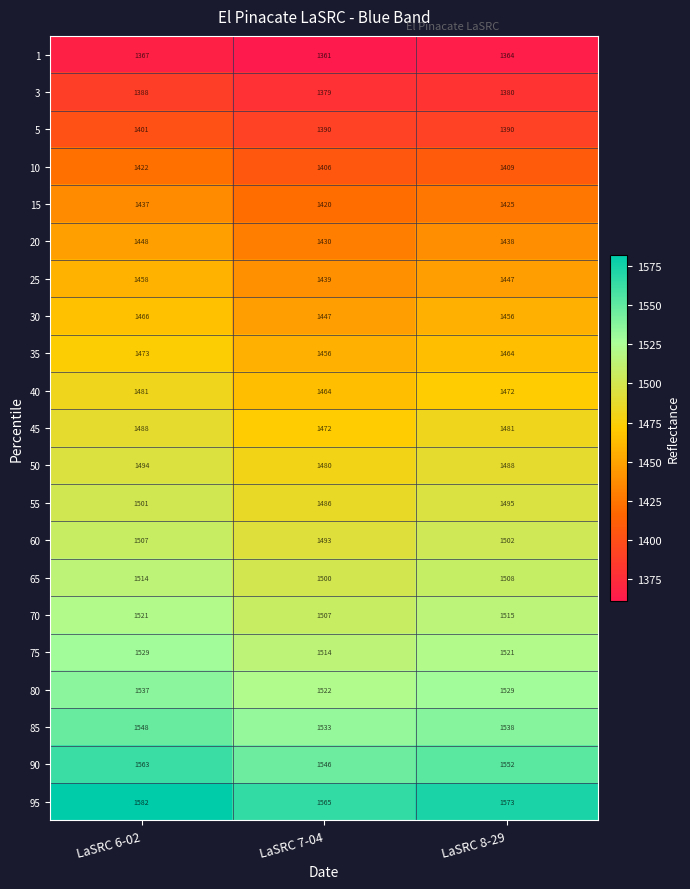

What is the sum of the 95 values at LaSRC 6-02 and LaSRC 7-04?

3147